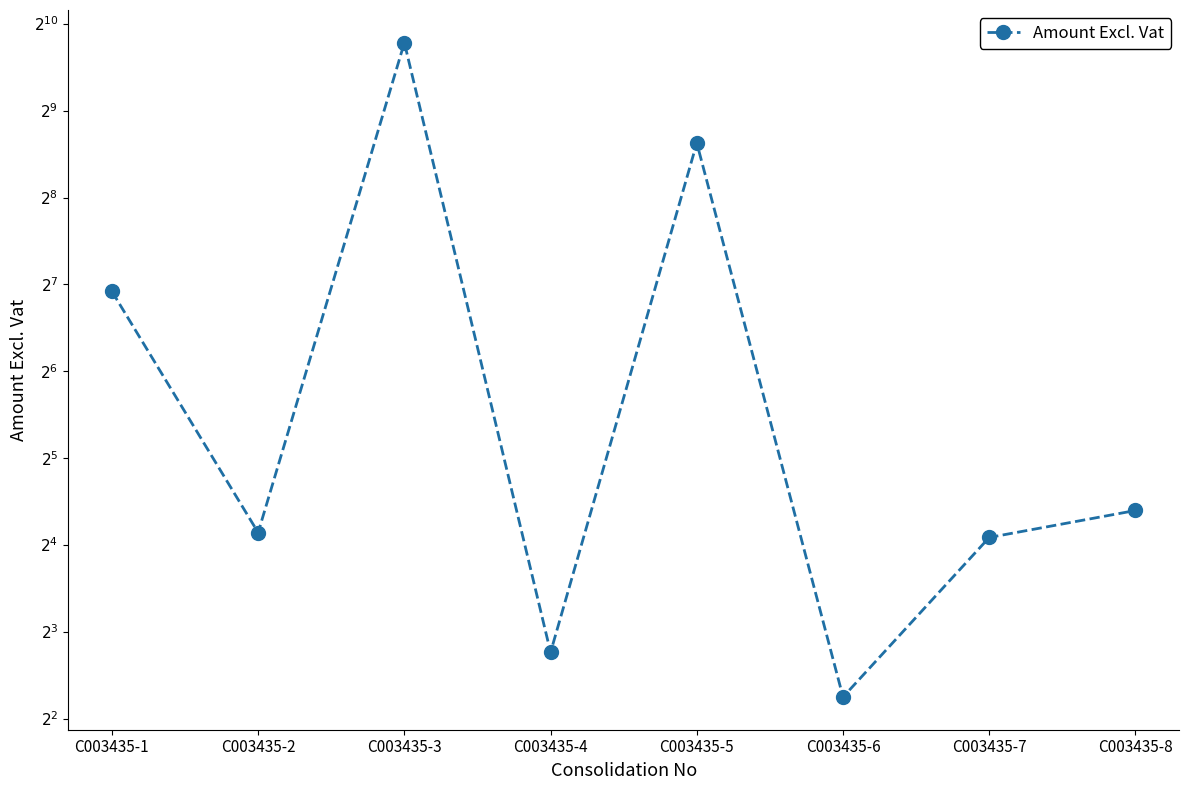

True or false: there are more than 0 points higher than both neighbors.

True